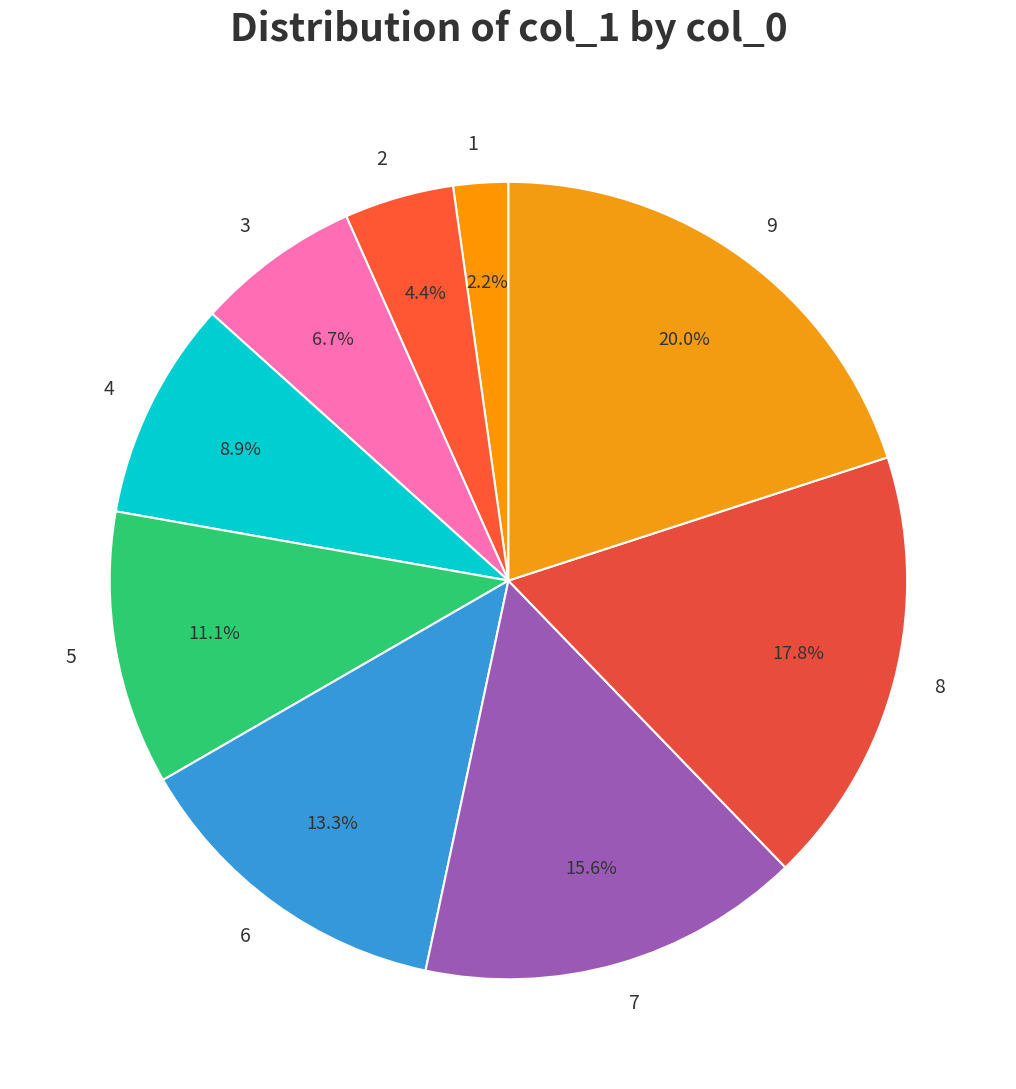

To the nearest percent, what percentage of the pie is 7?

16%